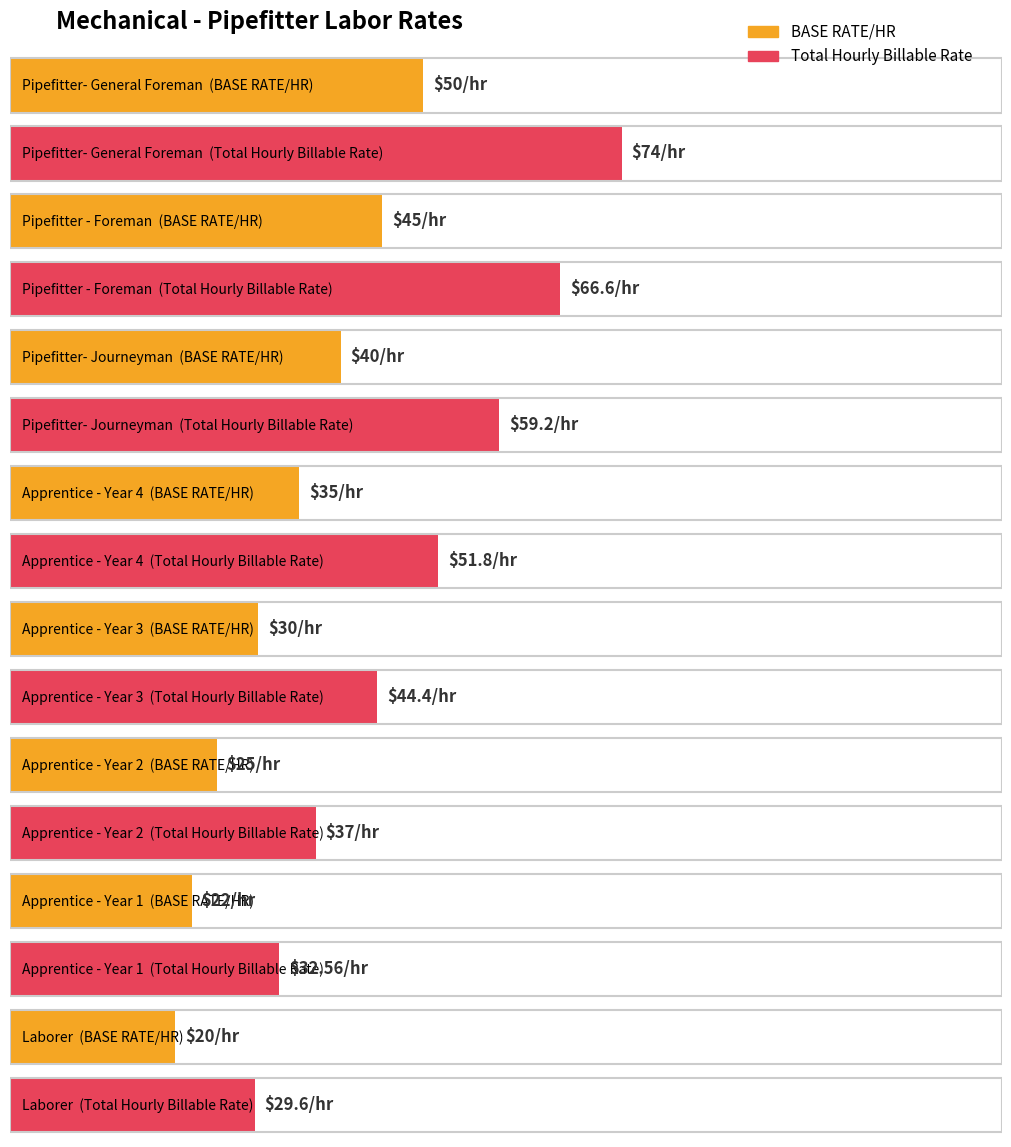

True or false: Total Hourly Billable Rate has a value of 66.6 at Pipefitter - Foreman.

True